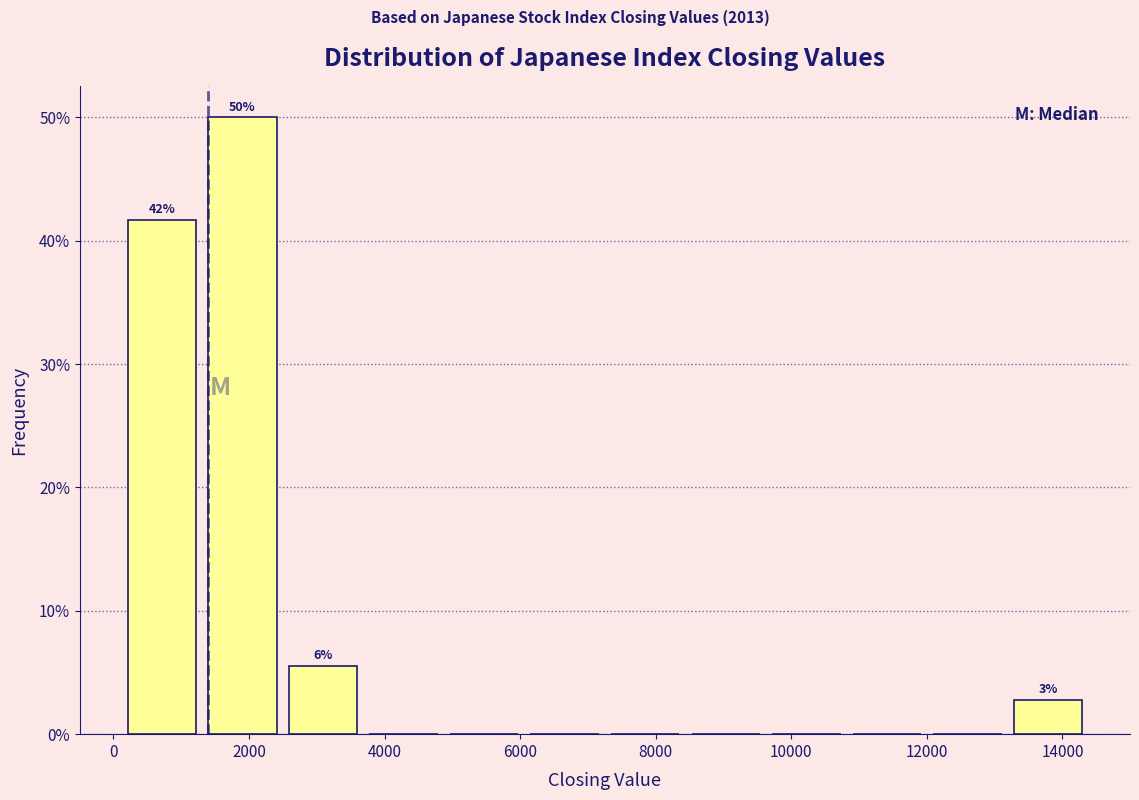

Over which range of the x-axis is the bar tallest?

1400 to 2400